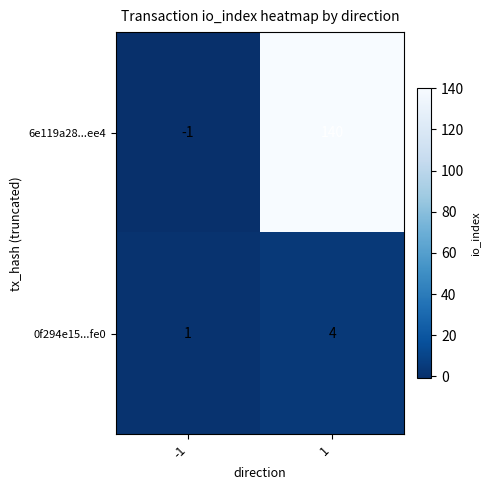

What is the difference between the 0f294e15...fe0 values at 1 and -1?

3